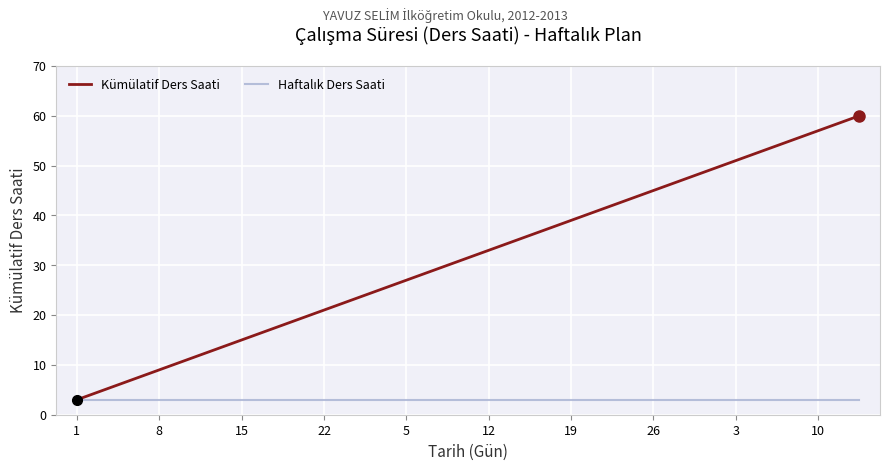

Does the chart display data point markers on the line(s)?

No